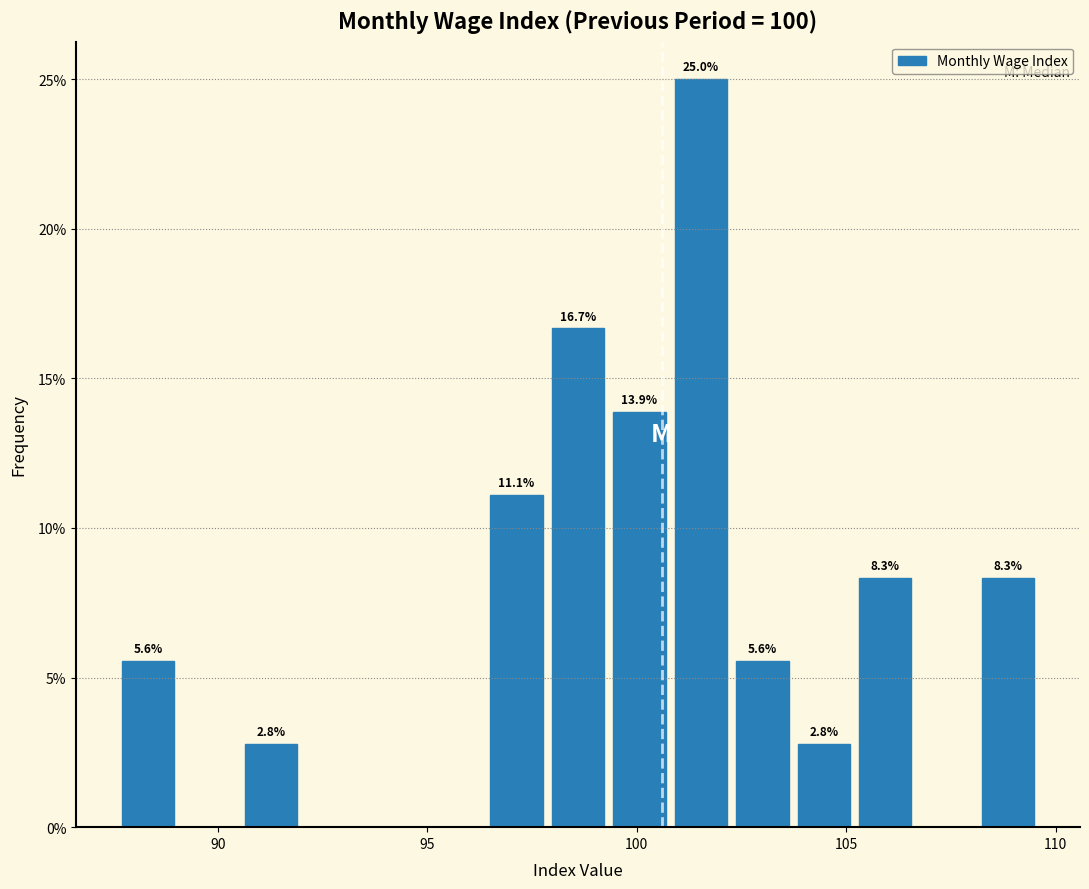

Read against the x-axis, roughly where is the centre of the tallest bar?

101.5